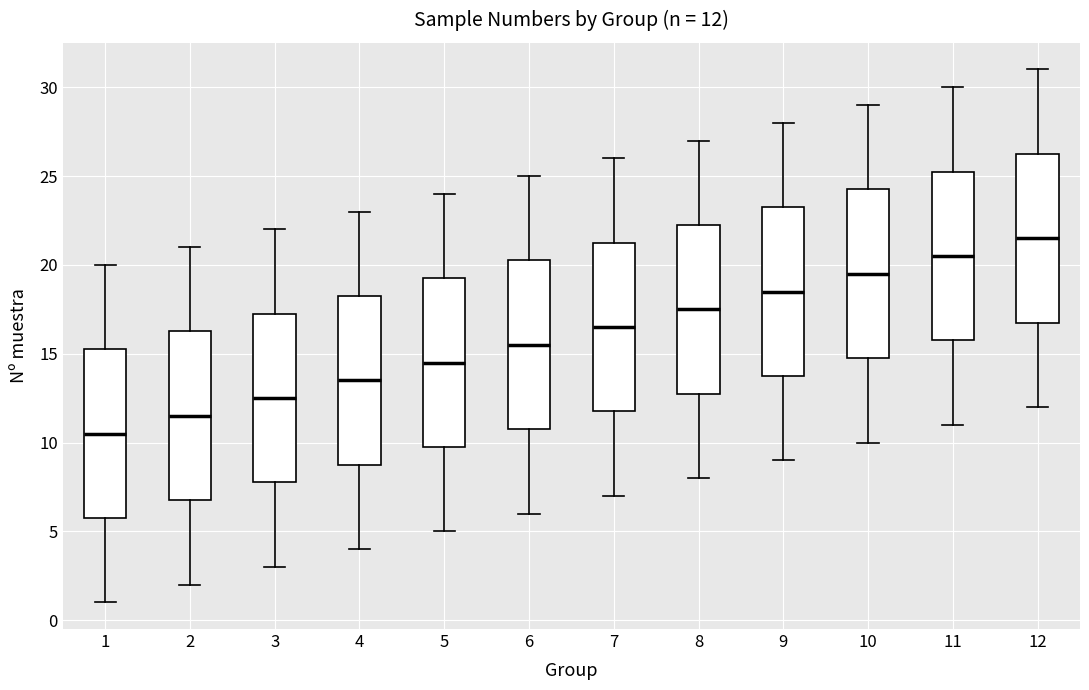

Which box's median line is the lowest?

1